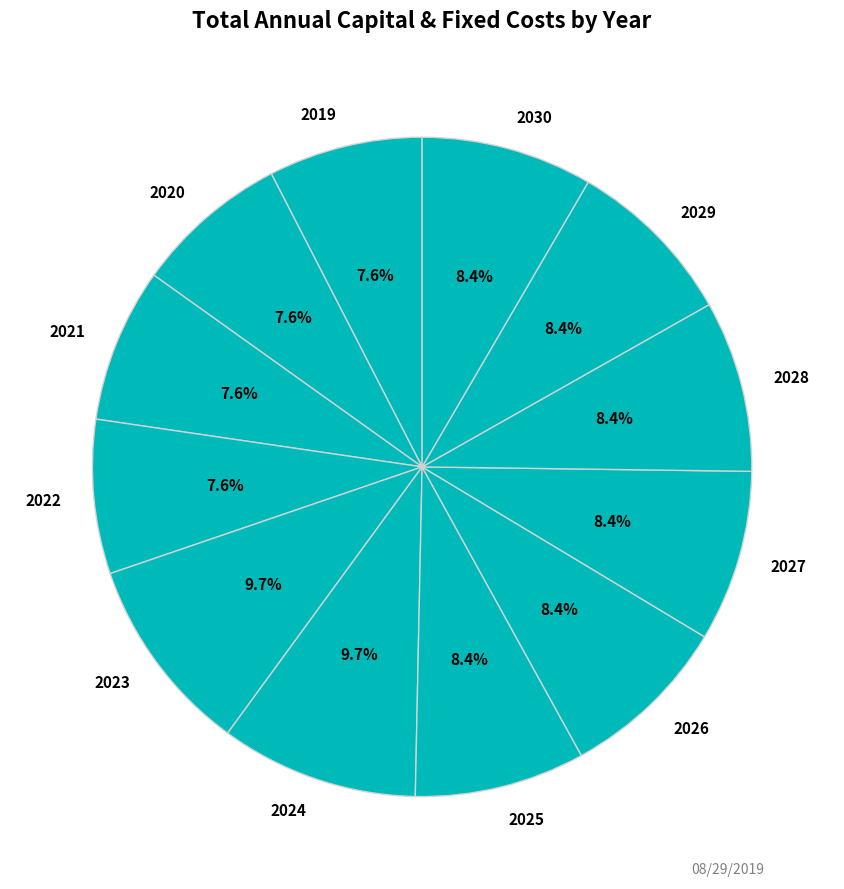

Combined, do 2026 and 2020 account for over 50%?

No